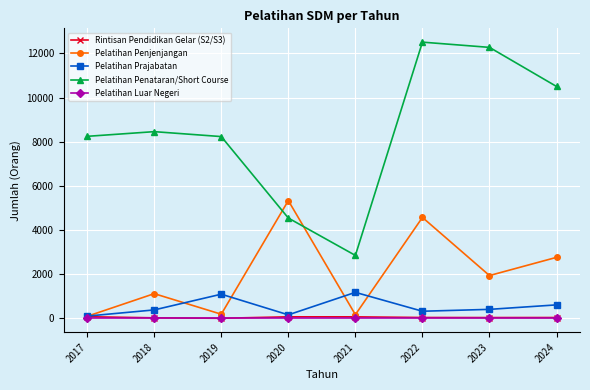

Is the value of Pelatihan Penataran/Short Course at 2018 greater than the value of Pelatihan Prajabatan at 2024?

Yes